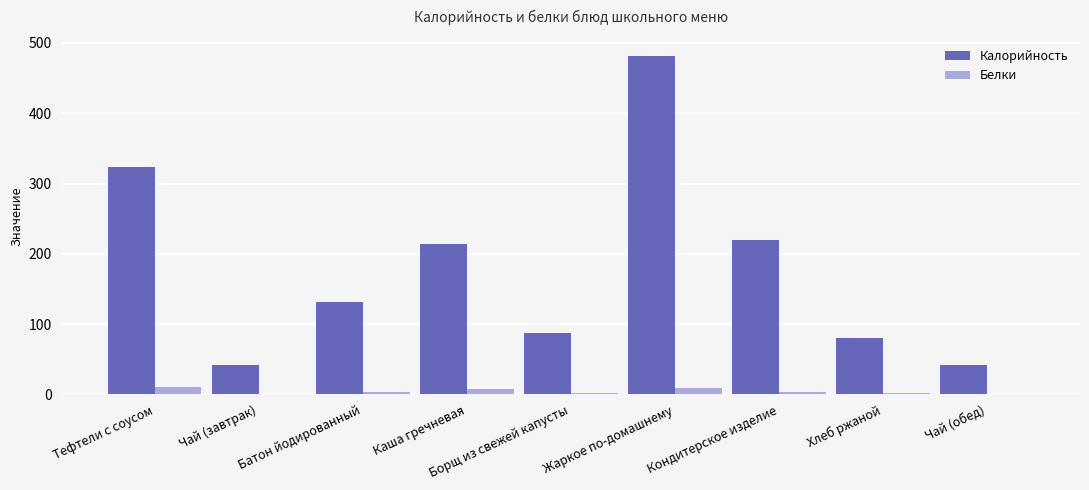

What is the greatest value displayed?

481.6